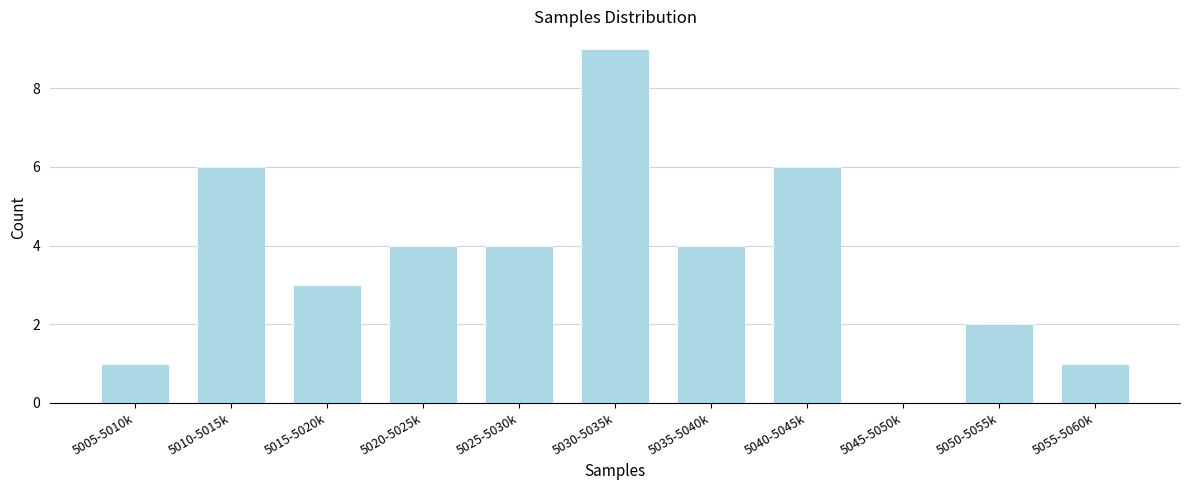

Reading right to left, transcribe all the data shown in this chart.

5055-5060k=1	5050-5055k=2	5045-5050k=0	5040-5045k=6	5035-5040k=4	5030-5035k=9	5025-5030k=4	5020-5025k=4	5015-5020k=3	5010-5015k=6	5005-5010k=1